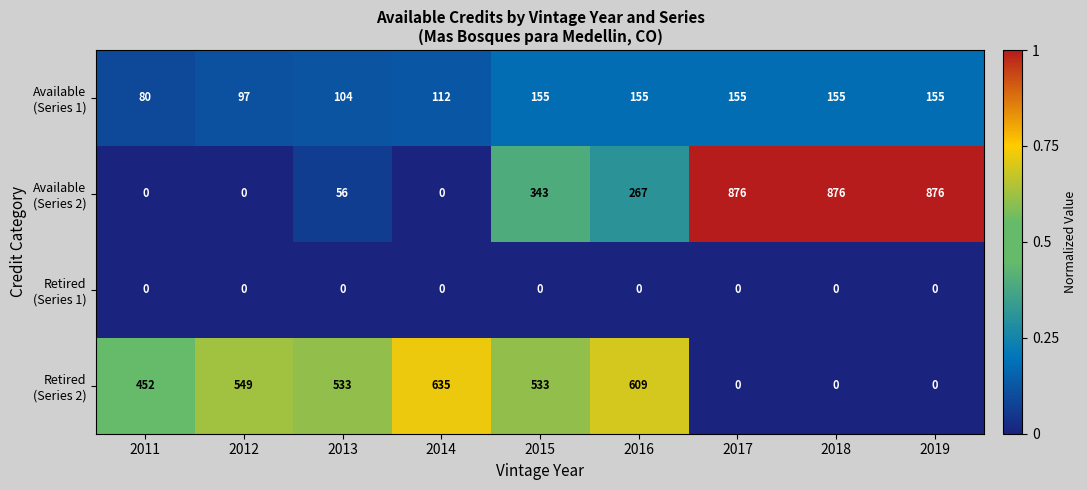

What is the greatest value displayed?

876